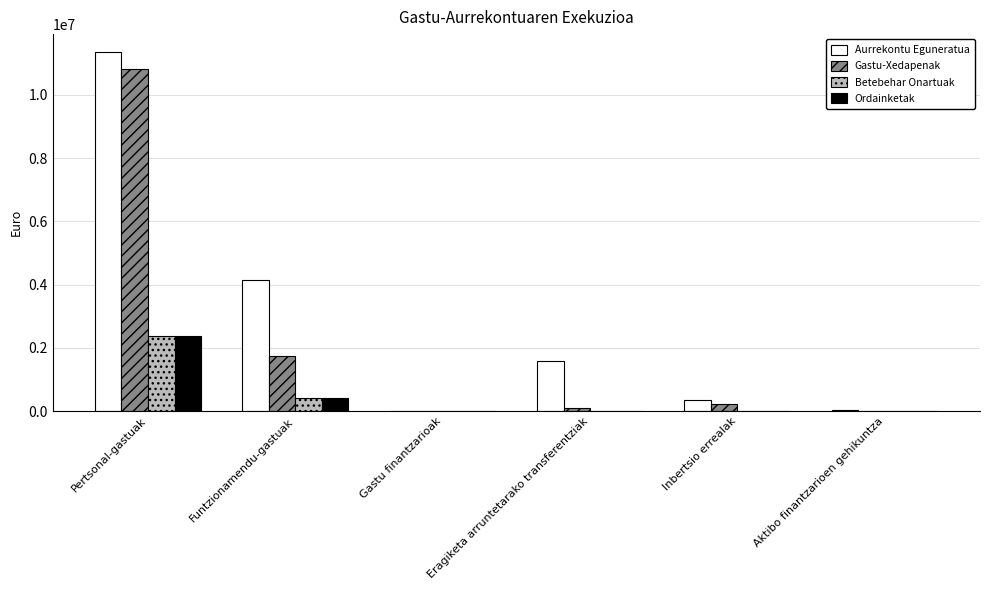

Does the chart contain stacked bars?

No